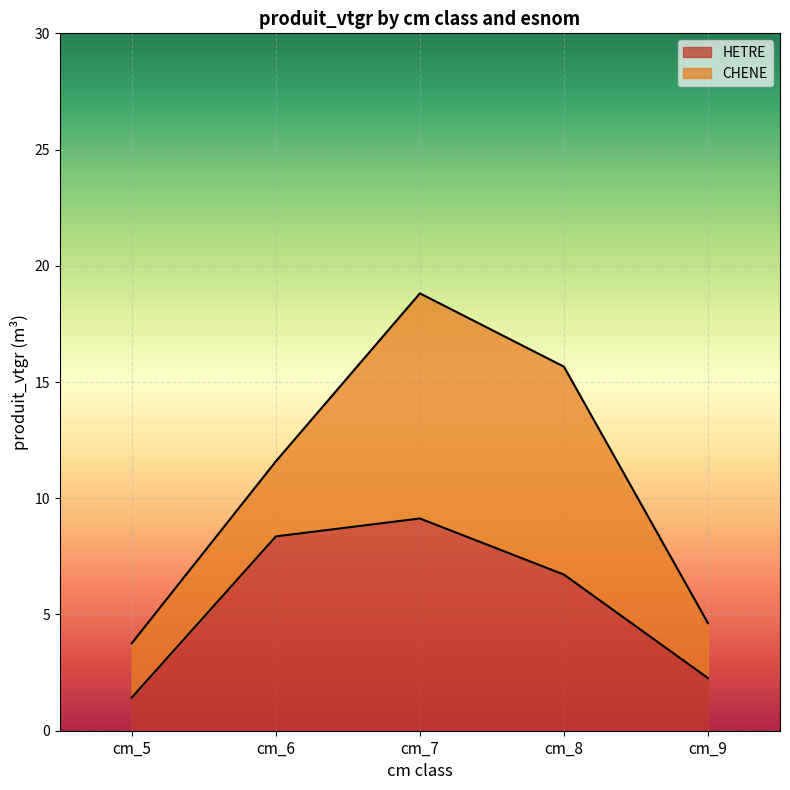

True or false: there are more than 1 points higher than both neighbors.

False